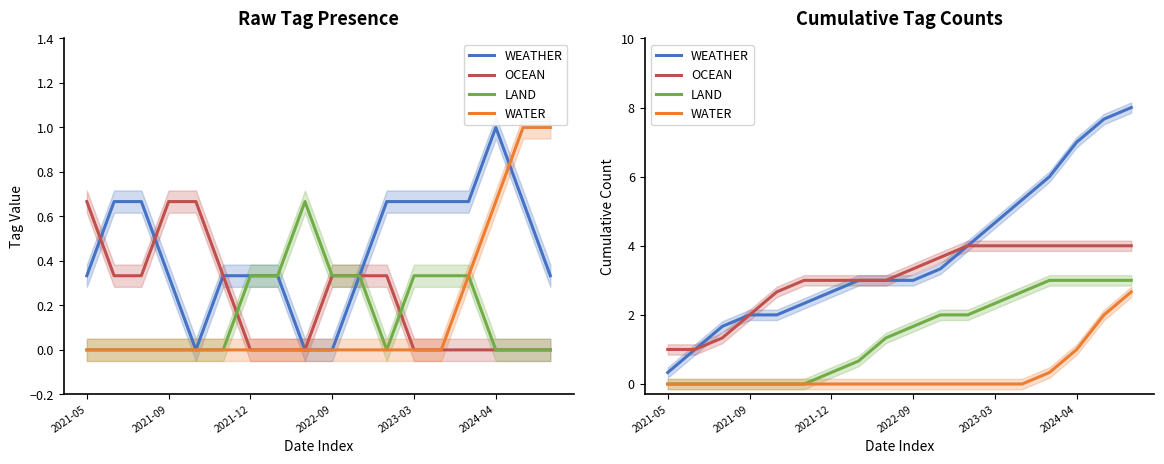

Is the value of LAND at 2021-05 greater than the value of OCEAN at 2024-04?

No